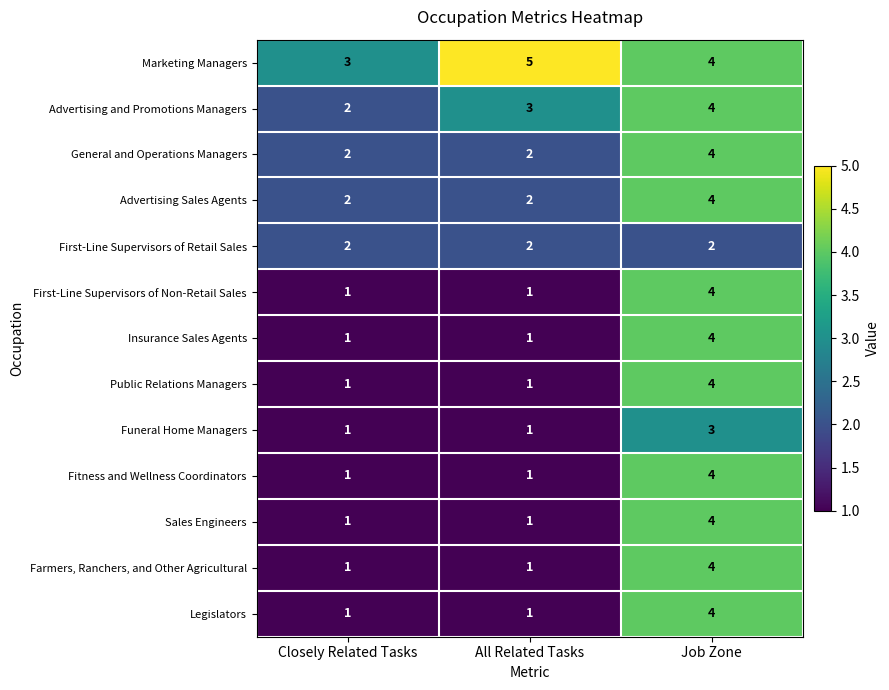

At which label is Advertising and Promotions Managers closest to 3?

All Related Tasks